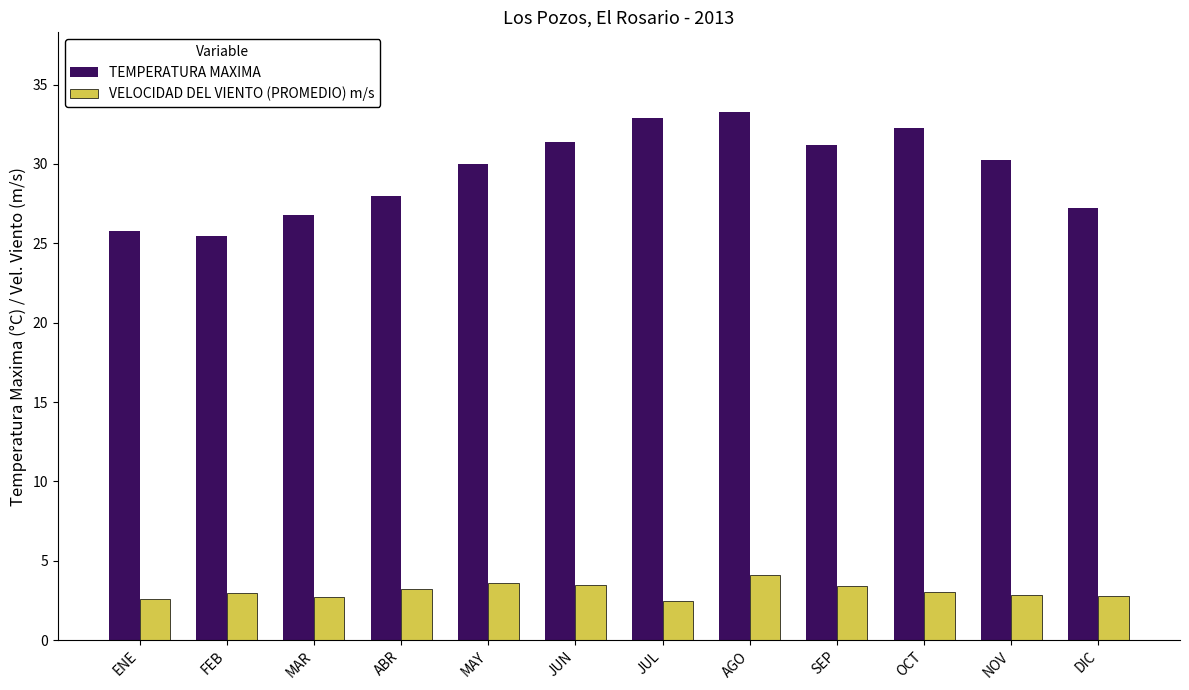

Does the chart contain any negative values?

No